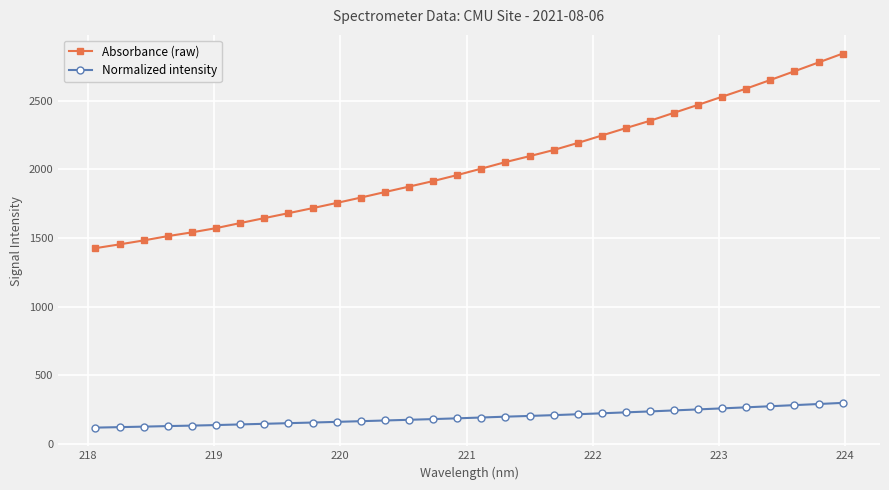

True or false: Absorbance (raw) and Normalized intensity cross at least once.

False